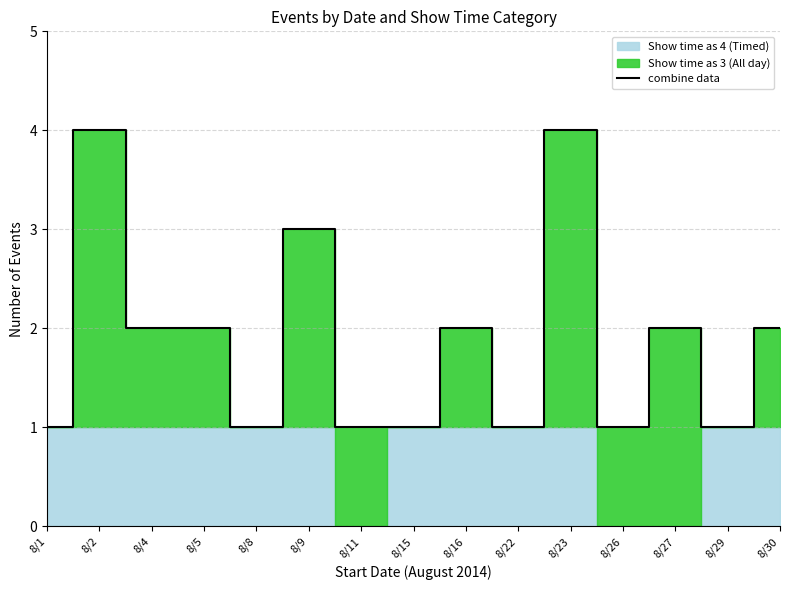

Reading left to right, list all the values displayed in this chart.

8/1=1	8/2=4	8/4=2	8/5=2	8/8=1	8/9=3	8/11=1	8/15=1	8/16=2	8/22=1	8/23=4	8/26=1	8/27=2	8/29=1	8/30=2